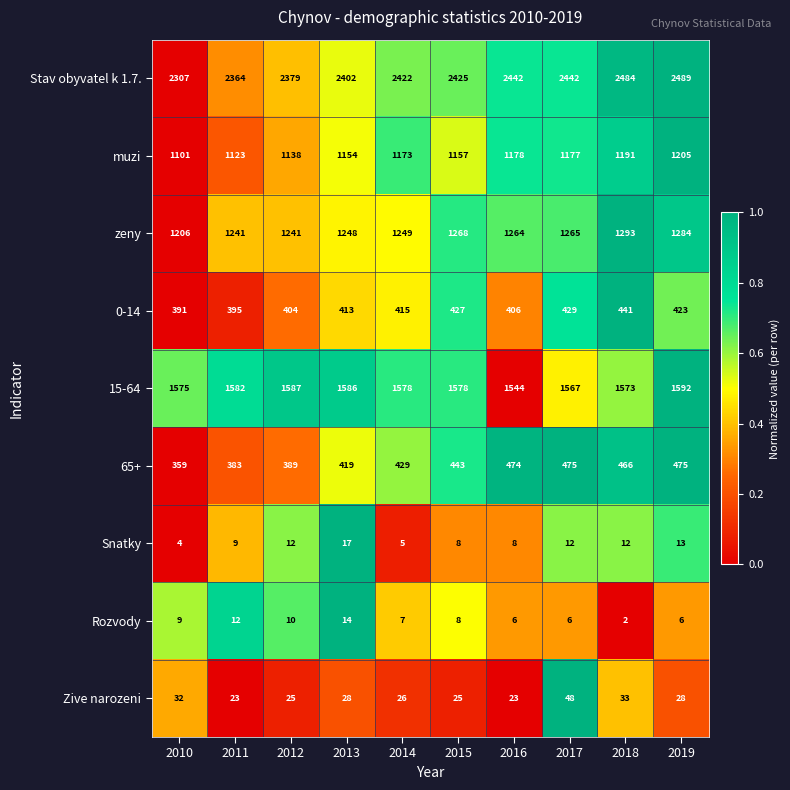

Rank the series at 2017 from lowest to highest value.

Rozvody, Snatky, Zive narozeni, 0-14, 65+, muzi, zeny, 15-64, Stav obyvatel k 1.7.